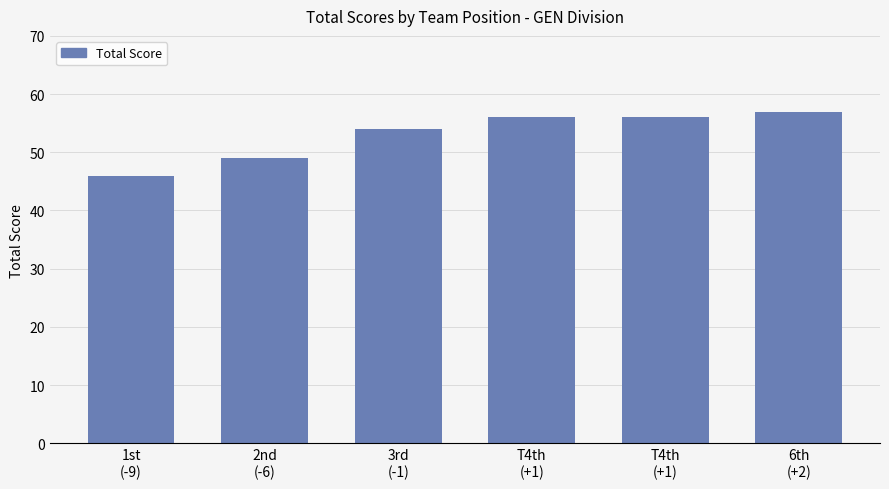

Is it true that the value at 1st
(-9) is 46?

True